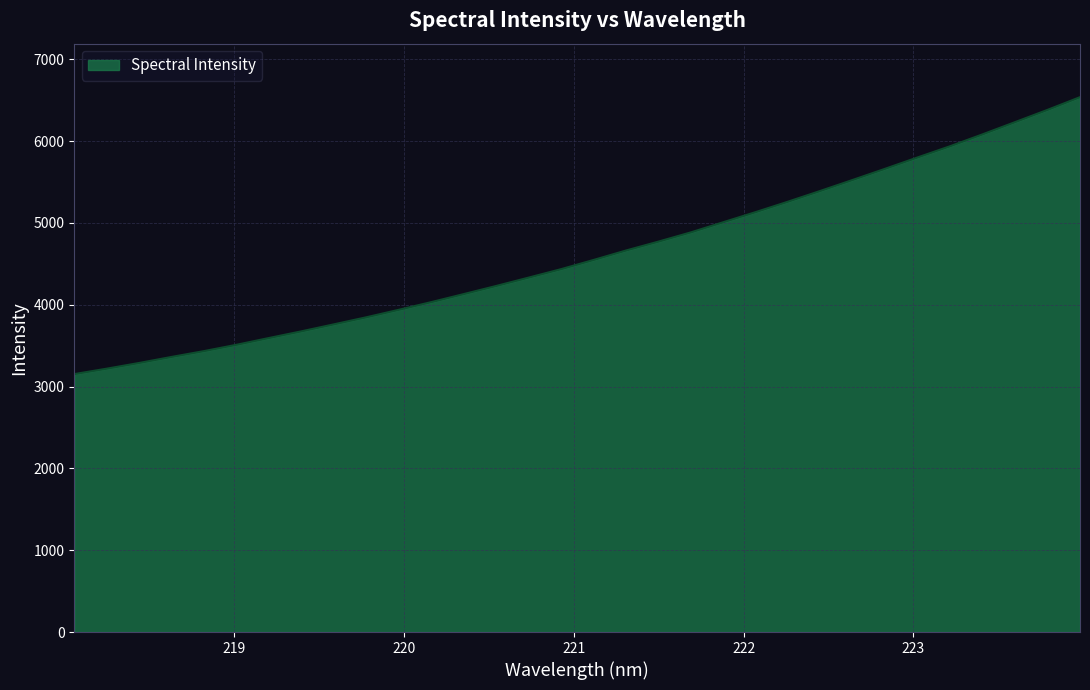

What is the minimum value shown in the chart?

3152.4